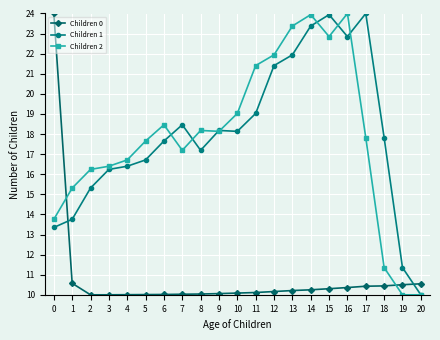

What is the difference between the maximum and minimum values in the Children 2 series?

14.0